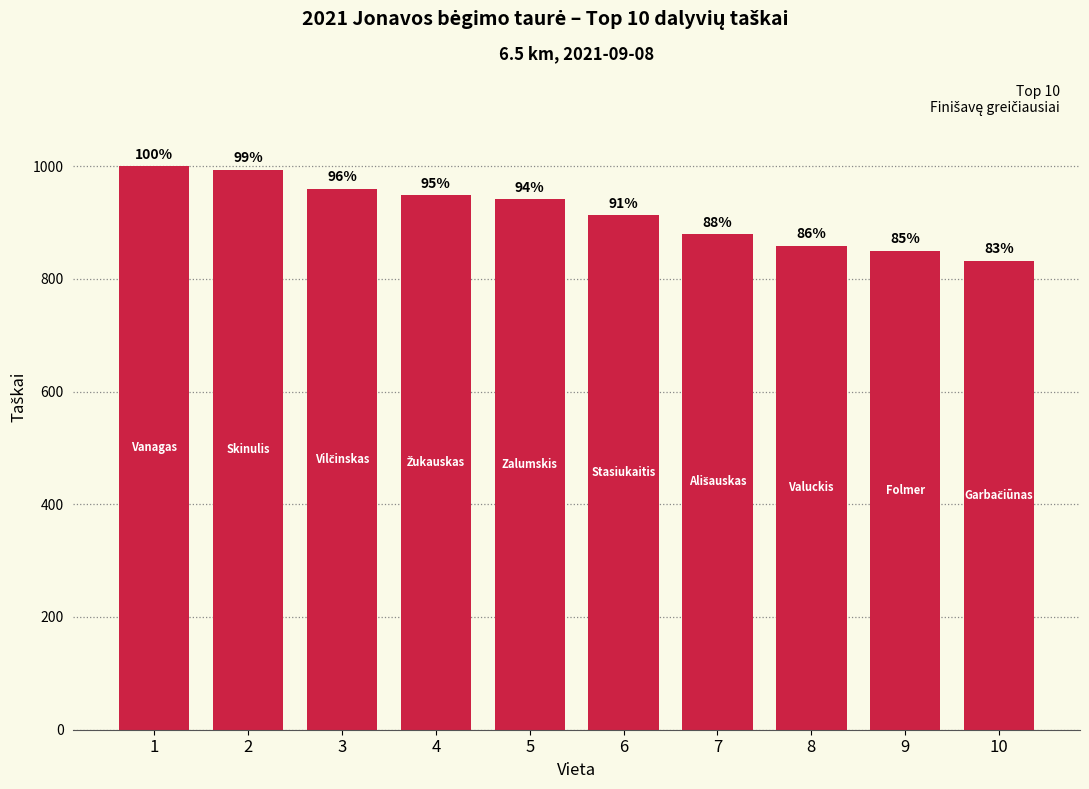

Reading right to left, what are all the values shown in this chart?

832.0	850.0	859.0	879.0	913.0	941.0	948.0	960.0	993.0	1000.0